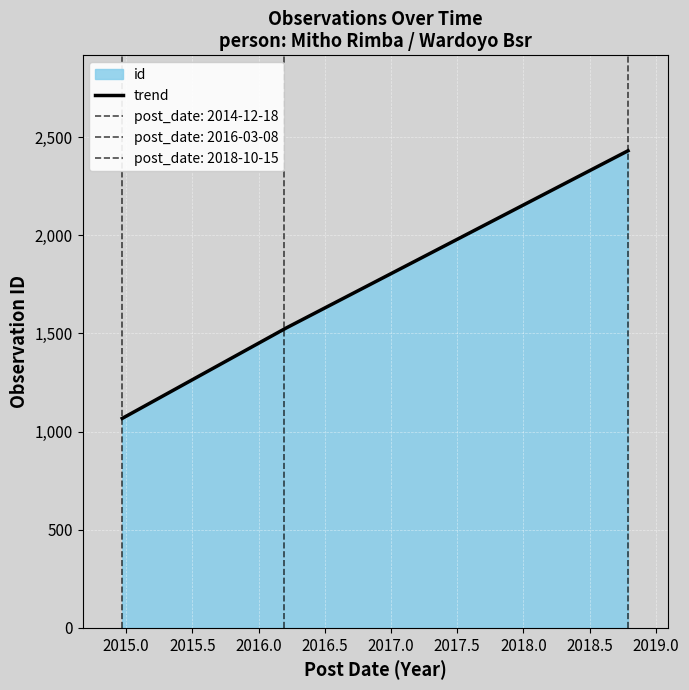

The value at 2018-10-15 is 3241. True or false?

False